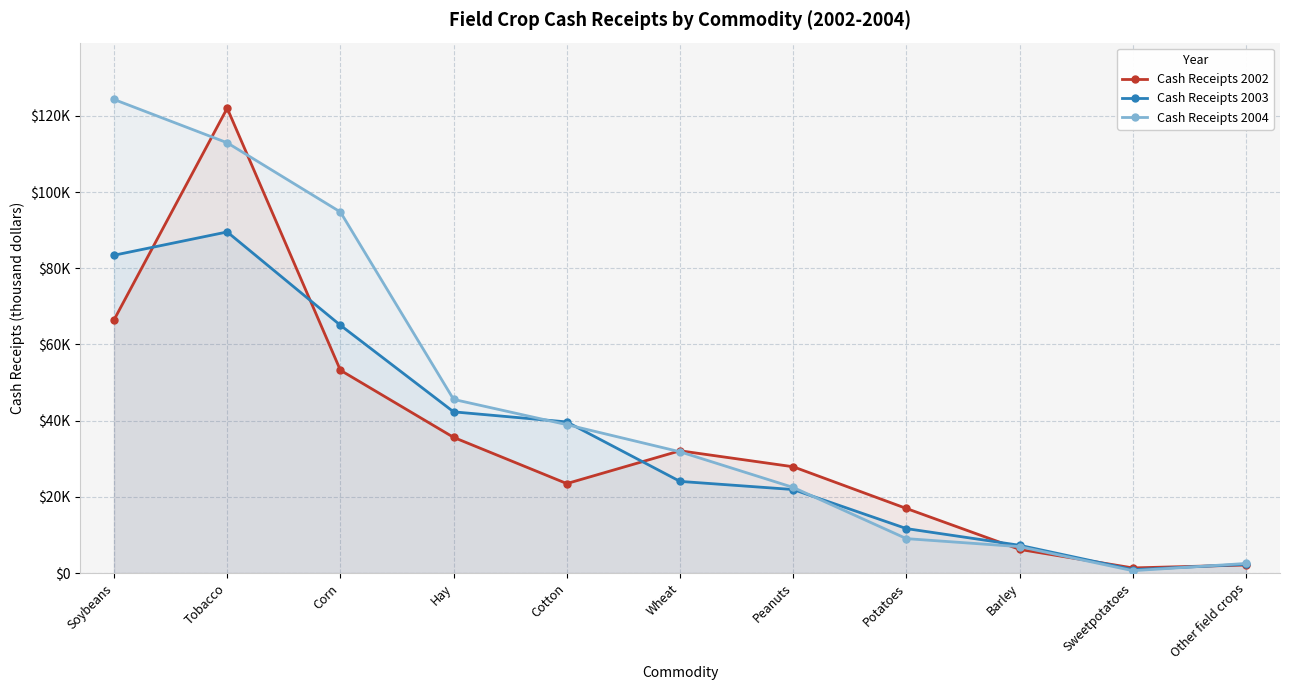

What is the maximum value shown in the chart?

124293